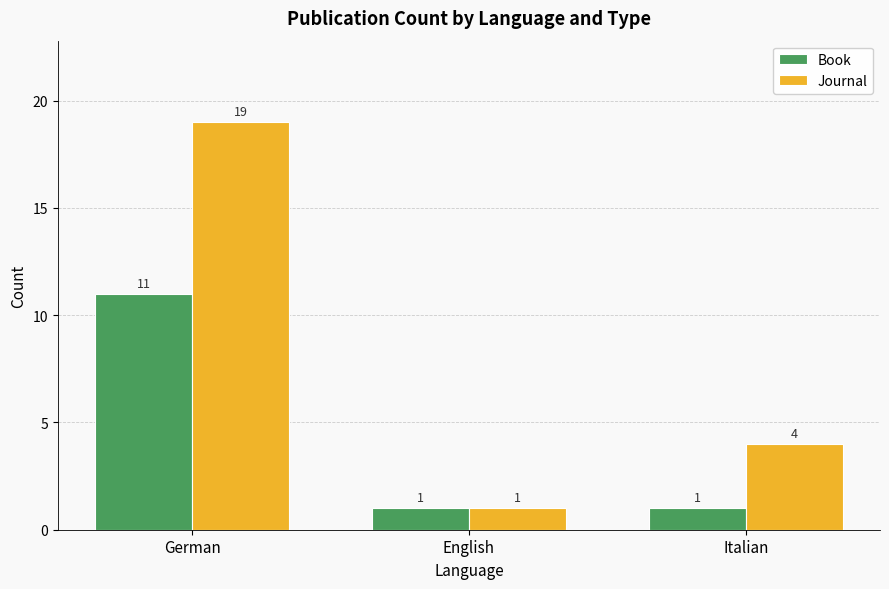

The Journal series shows 1 at English. True or false?

True